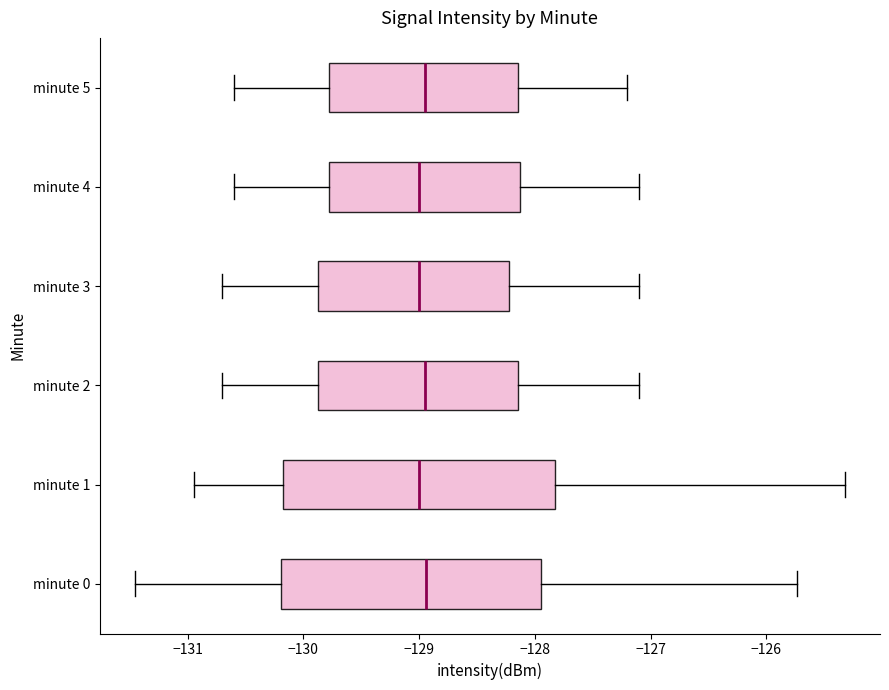

Reading bottom to top, transcribe this box plot: for each box, give where its median line is, the range the box spans, and where its two whiskers end, as read against the x-axis. The values are not printed on the chart, so give them approximately, as read against the axis.

minute 0: median -128.9, box -130.2 to -127.9, whiskers -131.5 to -125.7
minute 1: median -129.0, box -130.2 to -127.8, whiskers -130.9 to -125.3
minute 2: median -128.9, box -129.9 to -128.1, whiskers -130.7 to -127.1
minute 3: median -129.0, box -129.9 to -128.2, whiskers -130.7 to -127.1
minute 4: median -129.0, box -129.8 to -128.1, whiskers -130.6 to -127.1
minute 5: median -128.9, box -129.8 to -128.1, whiskers -130.6 to -127.2